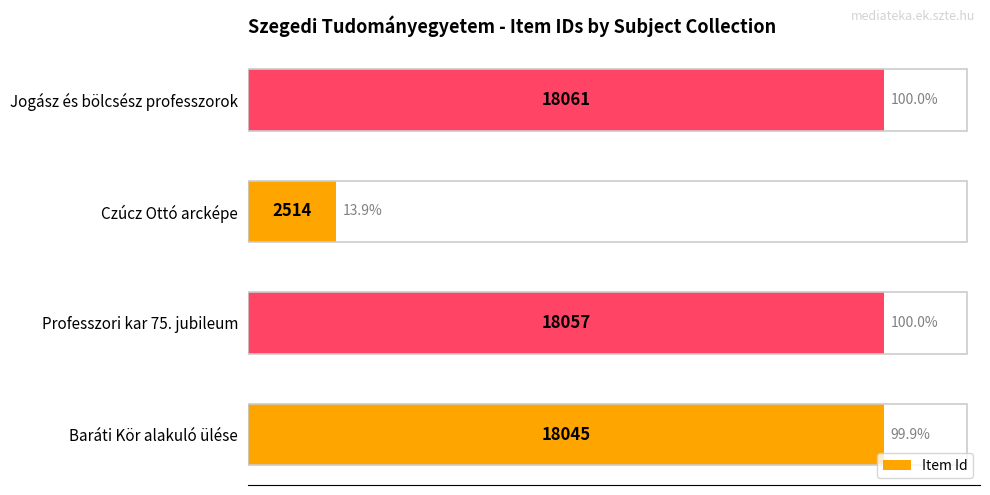

The value at Professzori kar 75. jubileum is 18057. True or false?

True